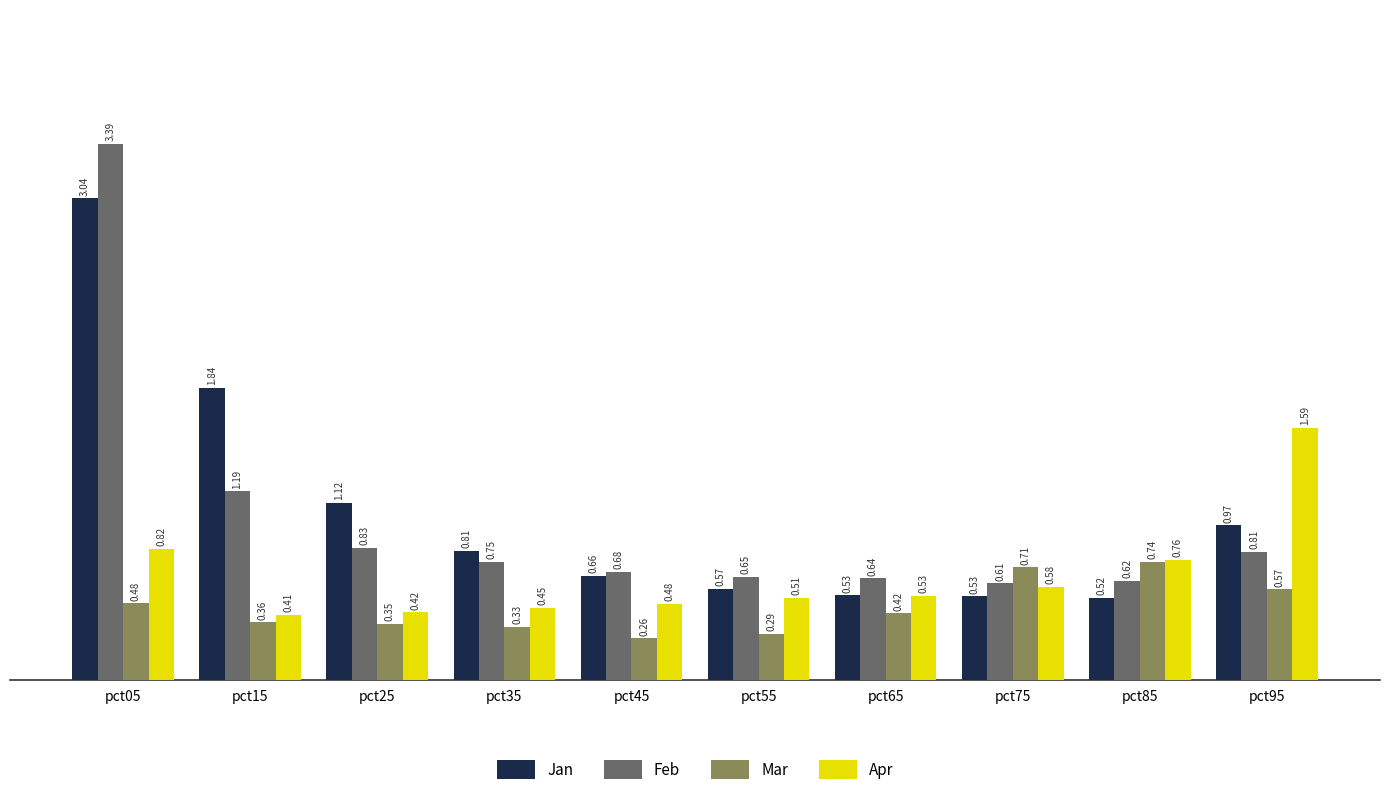

How many bars are there in each group?

4